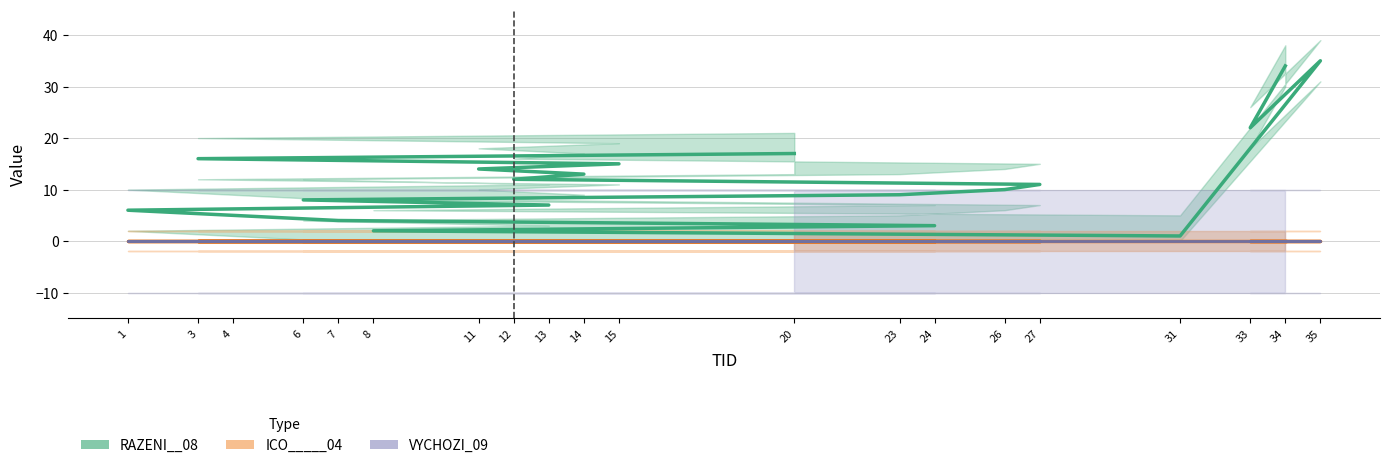

True or false: VYCHOZI_09 has more than 1 interior local peaks.

False